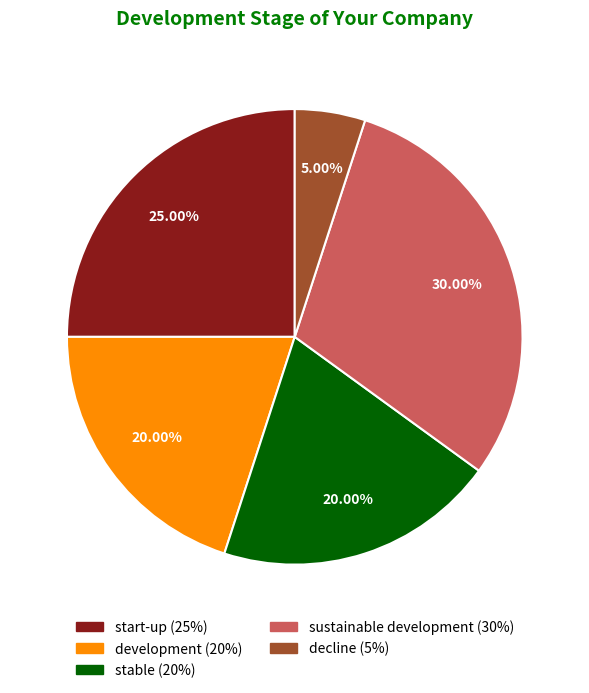

To the nearest percent, what is the difference between the largest and smallest slice percentages?

25%